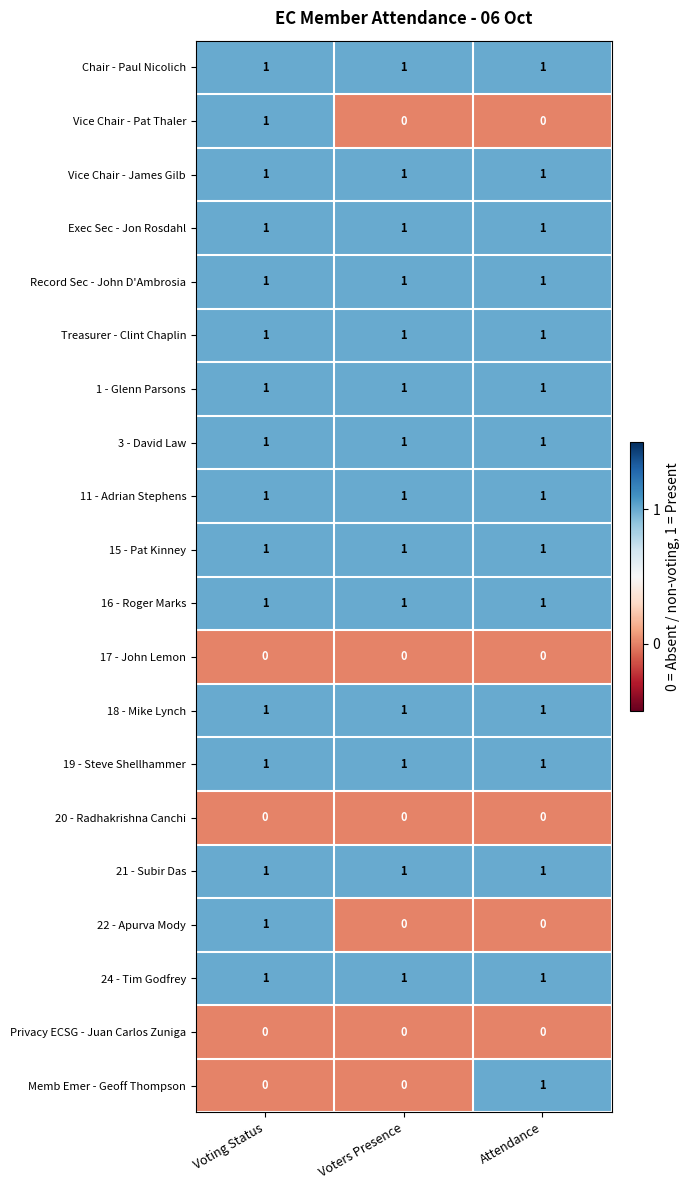

What is the total value across all series at Voting Status?

16